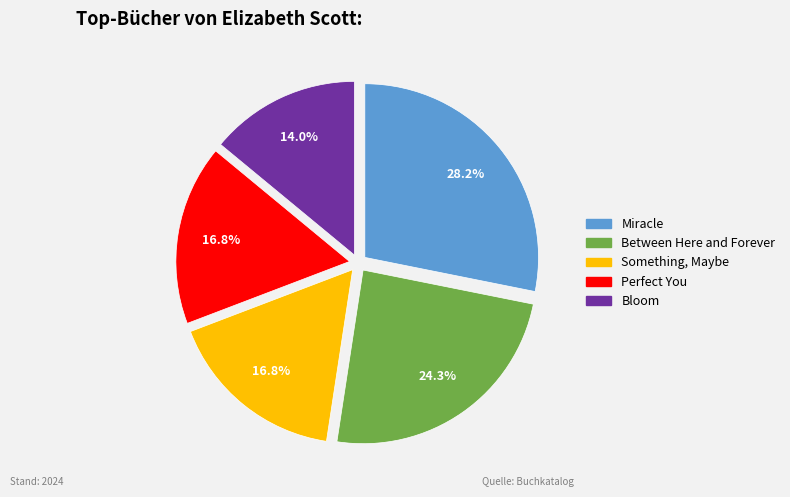

What percentage is the Something, Maybe slice, to the nearest percent?

17%